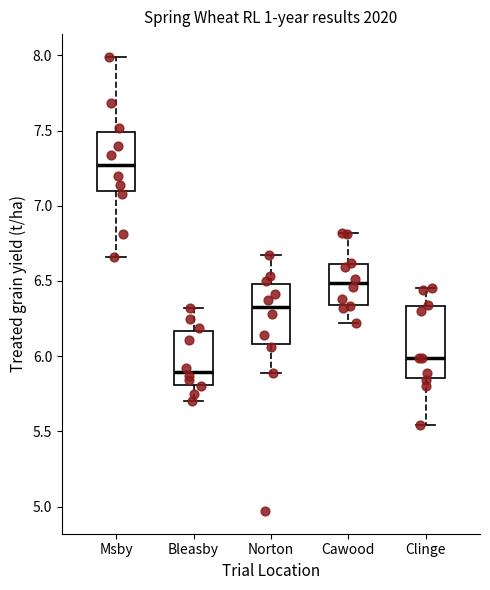

Reading left to right, transcribe this box plot: for each box, give where its median line is, the range the box spans, and where its two whiskers end, as read against the y-axis. The values are not printed on the chart, so give them approximately, as read against the axis.

Msby: median 7.25, box 7.10 to 7.50, whiskers 6.65 to 8.00
Bleasby: median 5.90, box 5.80 to 6.15, whiskers 5.70 to 6.30
Norton: median 6.35, box 6.10 to 6.50, whiskers 5.90 to 6.65
Cawood: median 6.50, box 6.35 to 6.60, whiskers 6.20 to 6.80
Clinge: median 6.00, box 5.85 to 6.35, whiskers 5.55 to 6.45